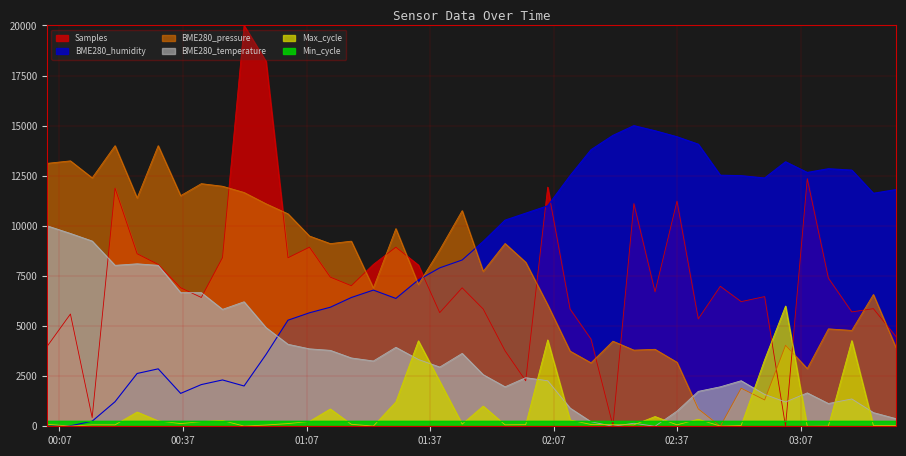

What value does the Samples series have at 2022/09/05 02:36:58?

11235.1